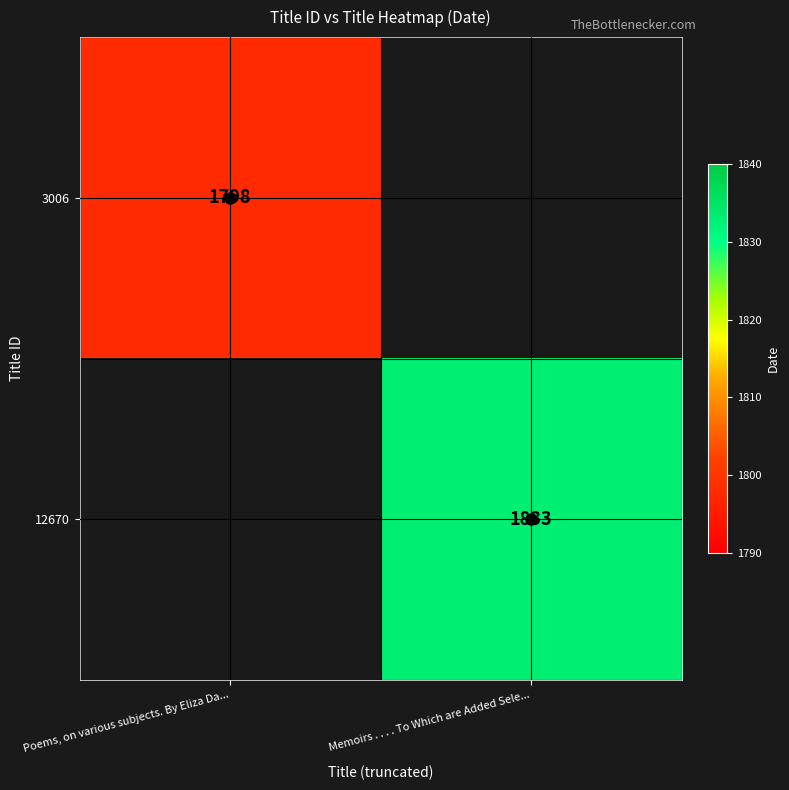

What is the minimum value shown in the chart?

1798.0